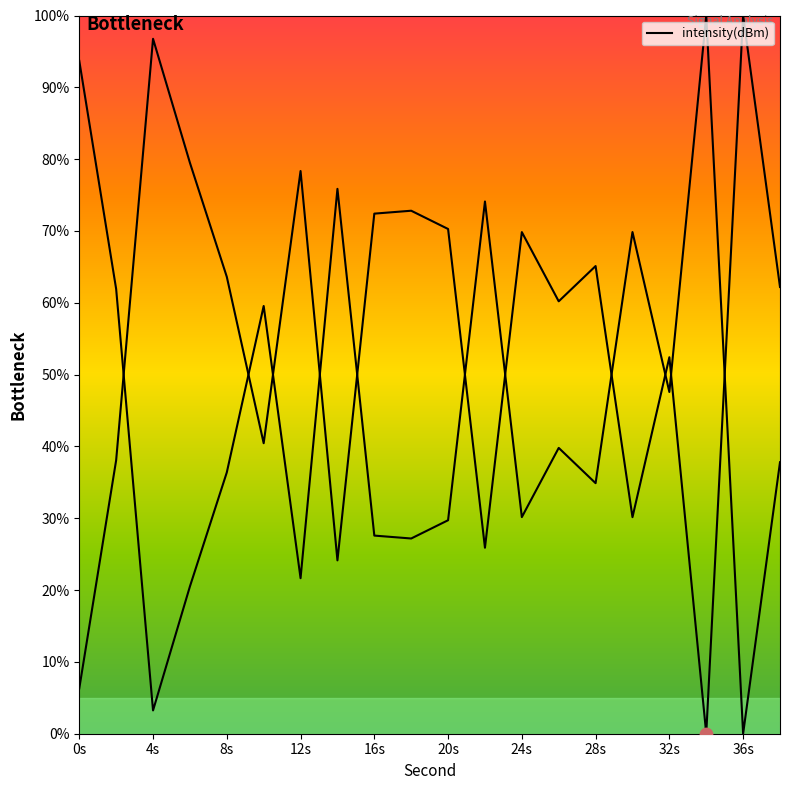

Between 10 and 2, which is larger?

10